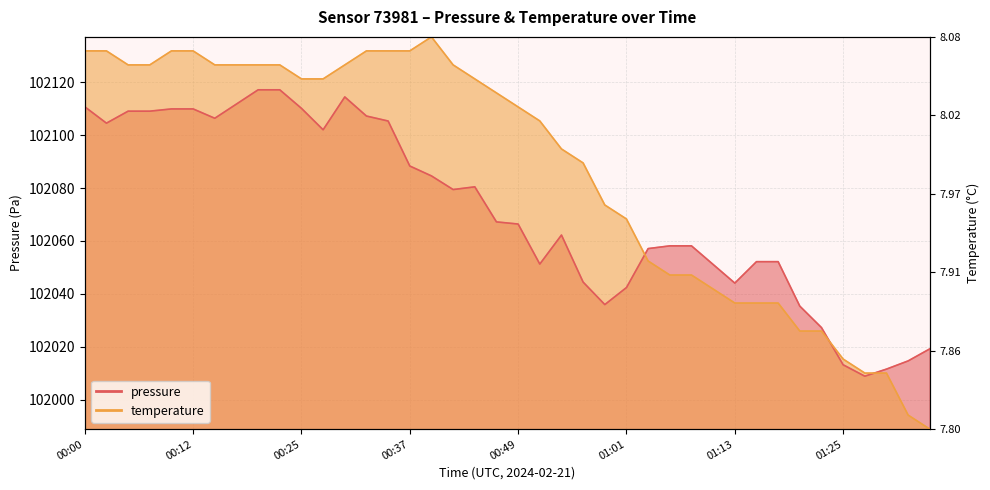

Which series changed the most between 00:49 and 01:06?

temperature